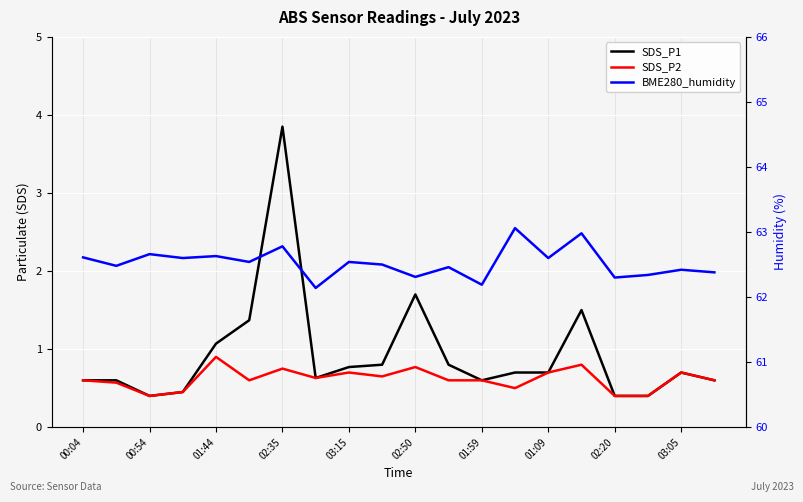

At how many categories does at least one series exceed 16?

20